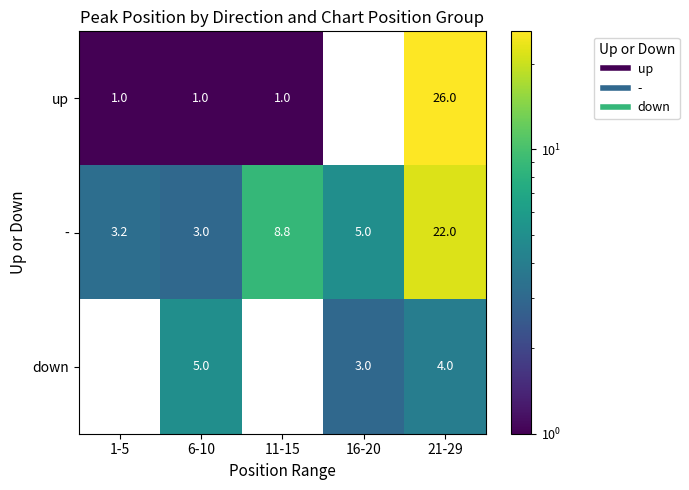

The - series shows 3.0 at 6-10. True or false?

True